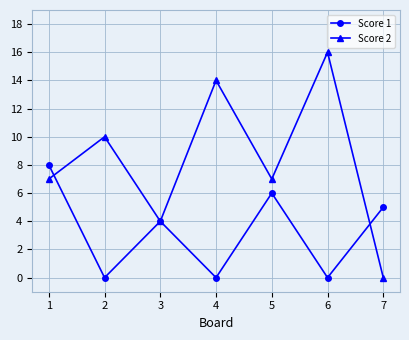

What is the difference between the highest and lowest values at 7?

5